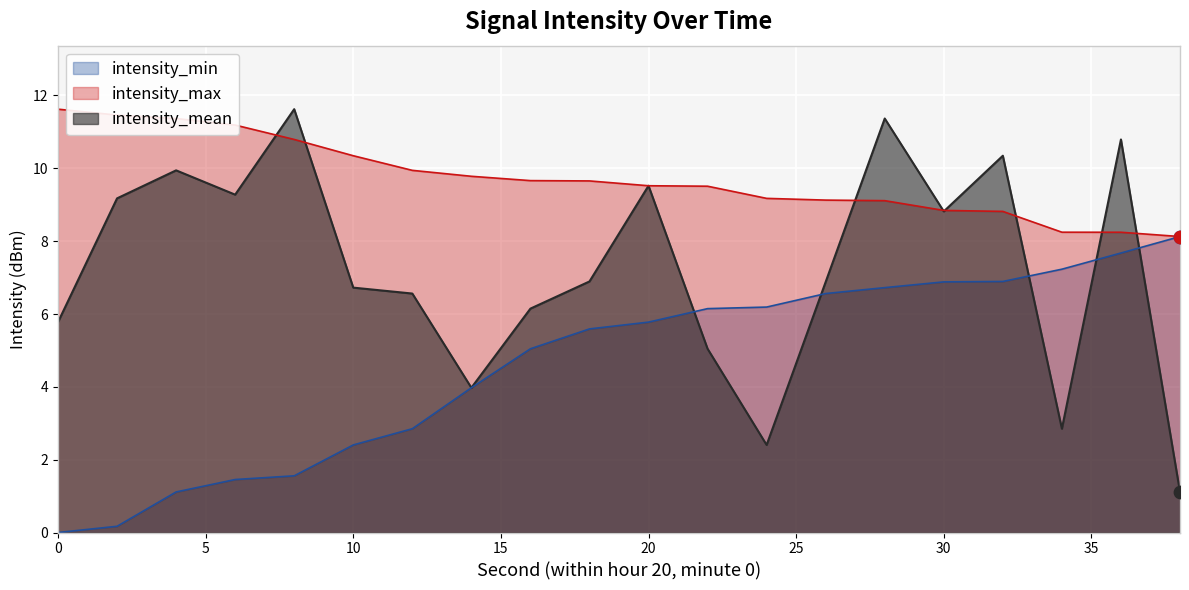

At which category is the sum across all series the highest?

28